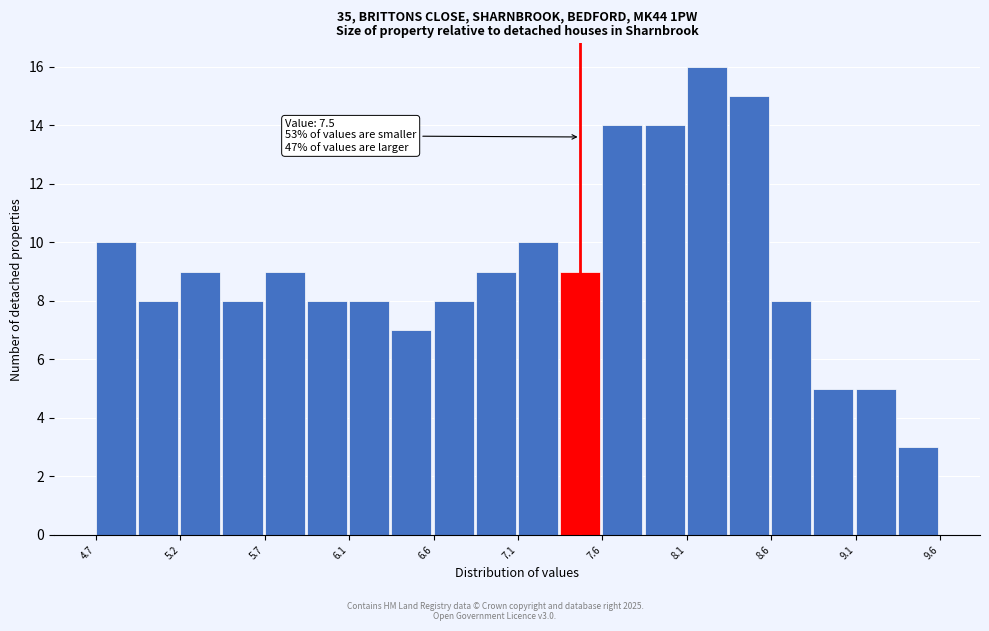

Over which range of the x-axis is the bar tallest?

8.10 to 8.35